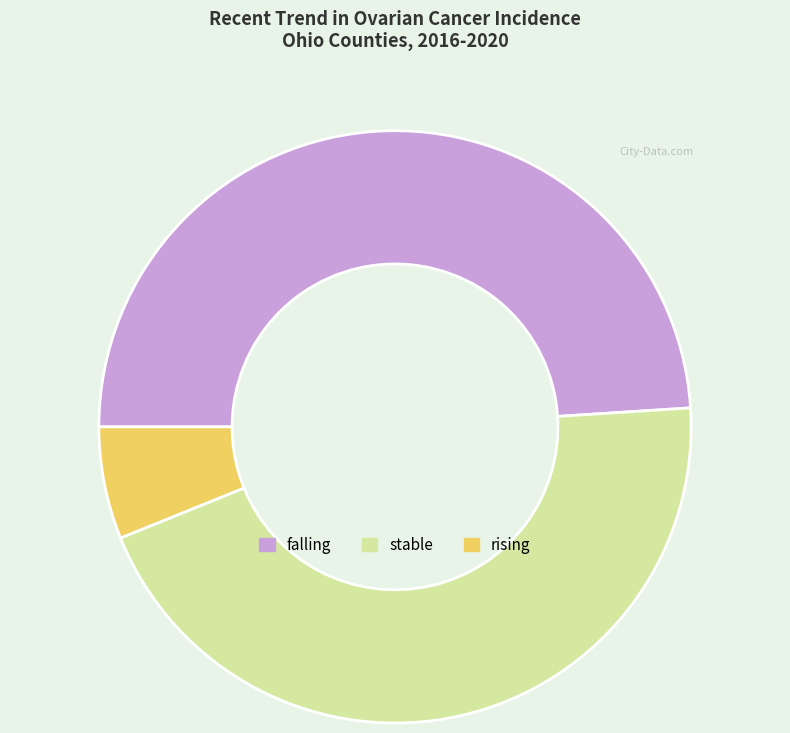

Approximately how many times larger is the value at rising compared to falling?

0.1